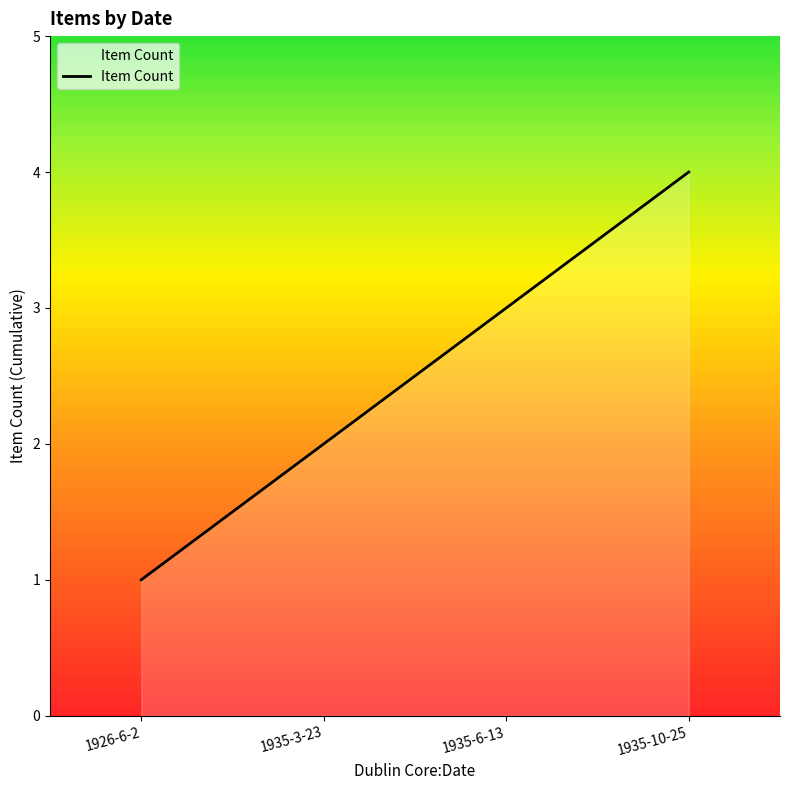

The value at 1926-6-2 is 1. True or false?

True